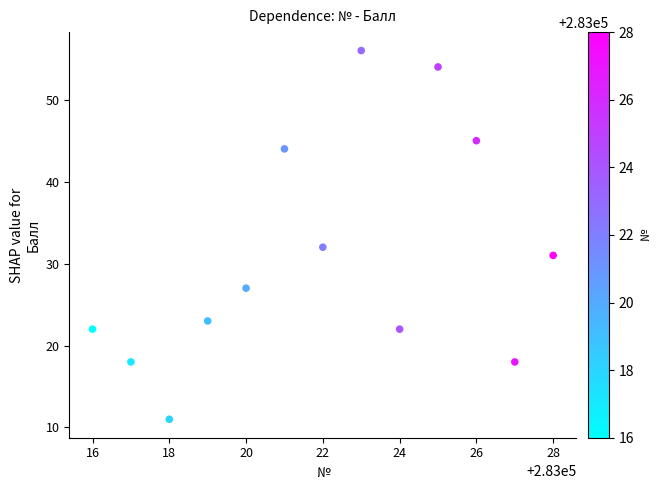

What Y value in the scatter plot is closest to 33?

32